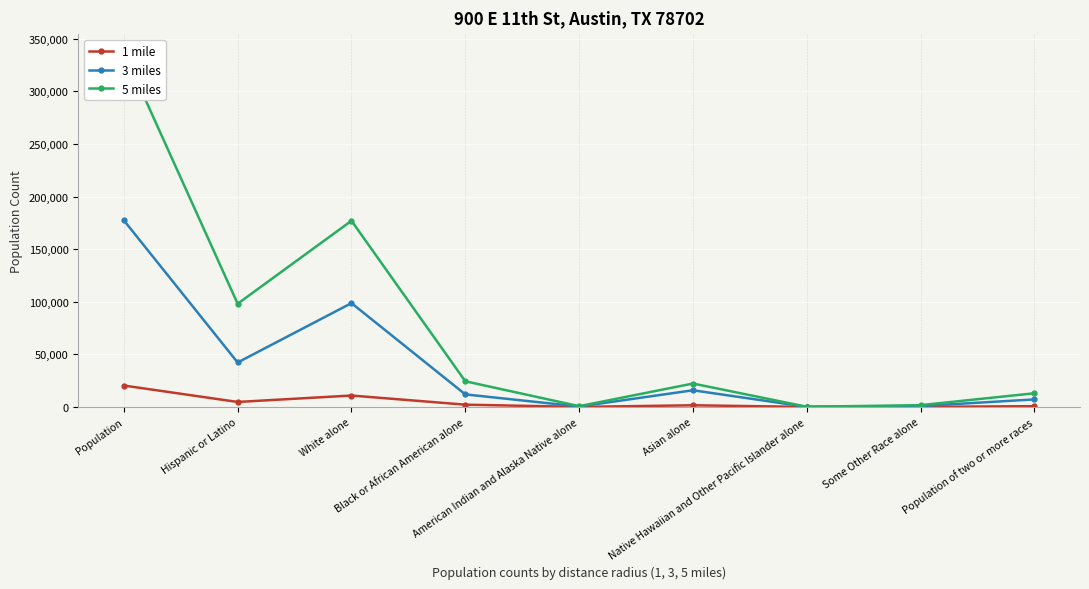

Reading left to right, transcribe all the data shown in this chart.

1 mile: Population=20373	Hispanic or Latino=4762	White alone=10879	Black or African American alone=2193	American Indian and Alaska Native alone=48	Asian alone=1619	Native Hawaiian and Other Pacific Islander alone=17	Some Other Race alone=103	Population of two or more races=751
3 miles: Population=177478	Hispanic or Latino=42287	White alone=98737	Black or African American alone=11961	American Indian and Alaska Native alone=425	Asian alone=15871	Native Hawaiian and Other Pacific Islander alone=126	Some Other Race alone=877	Population of two or more races=7194
5 miles: Population=337601	Hispanic or Latino=98133	White alone=177020	Black or African American alone=24427	American Indian and Alaska Native alone=761	Asian alone=22285	Native Hawaiian and Other Pacific Islander alone=198	Some Other Race alone=1734	Population of two or more races=13042